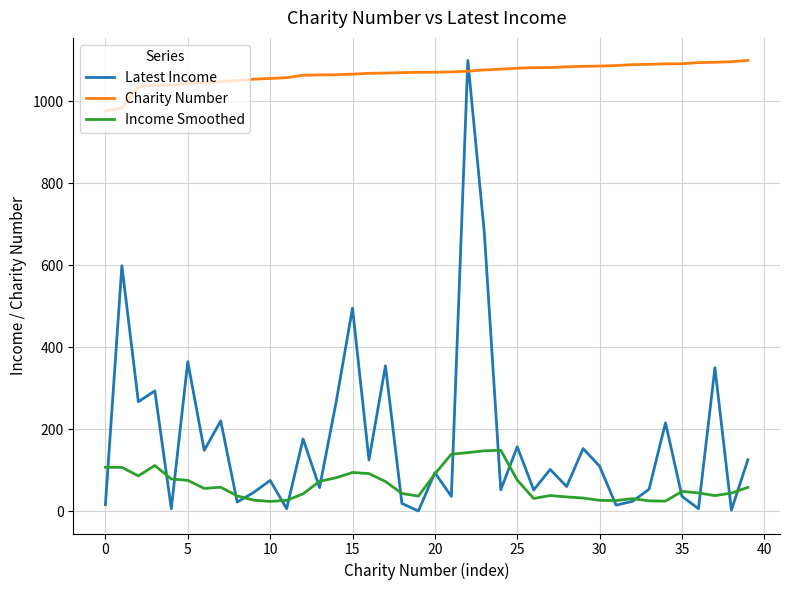

Which series has the largest total across all categories?

Charity Number